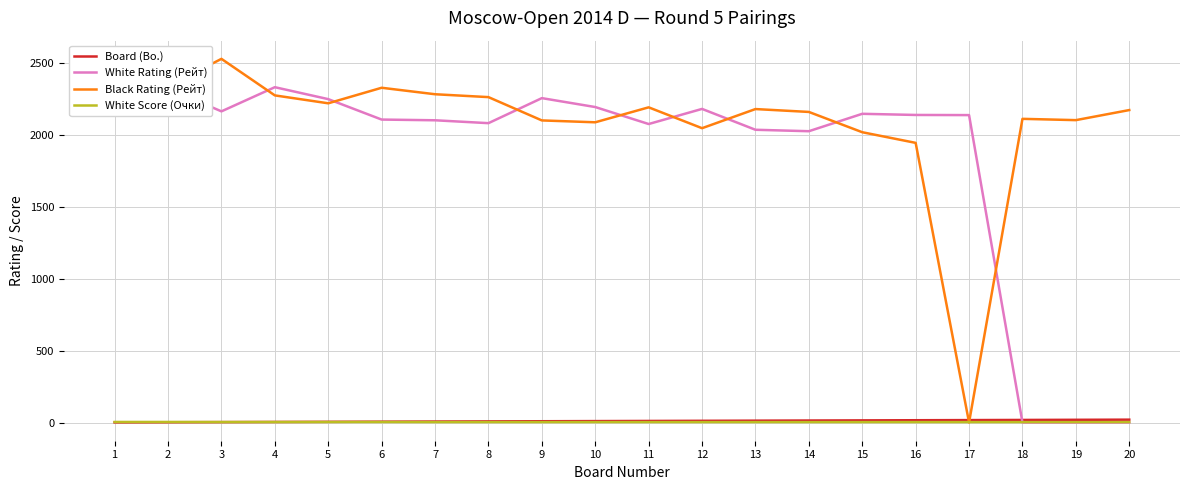

At which category is the sum across all series the highest?

1